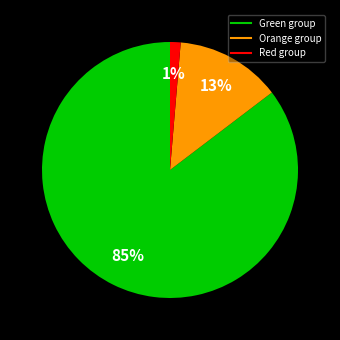

To the nearest percent, what is the average slice percentage?

33%